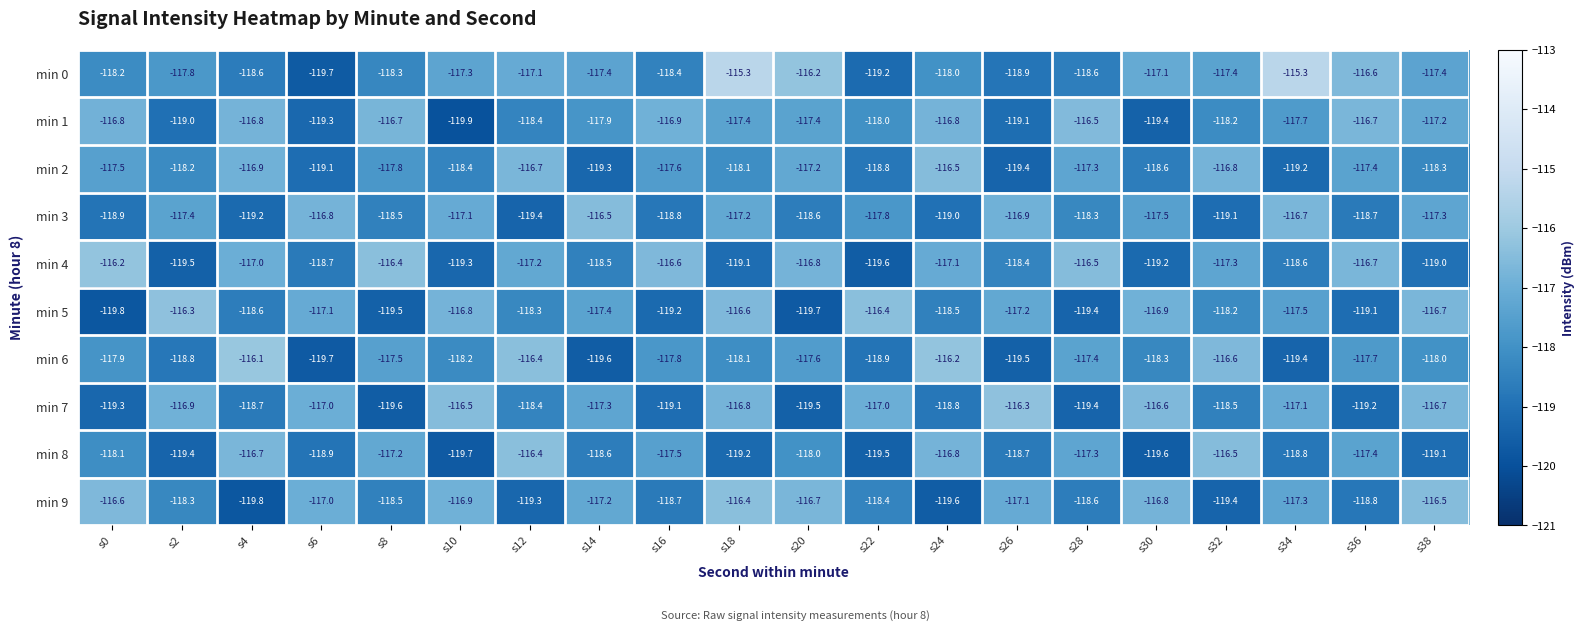

What is the difference between the highest and lowest values at s16?

2.6